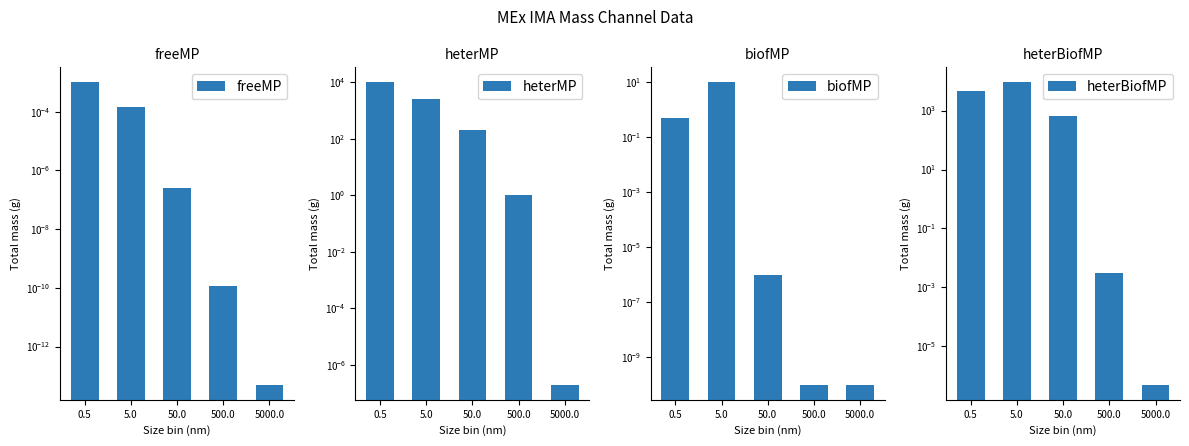

What are all the series names shown in the legend?

freeMP, heterMP, biofMP, heterBiofMP